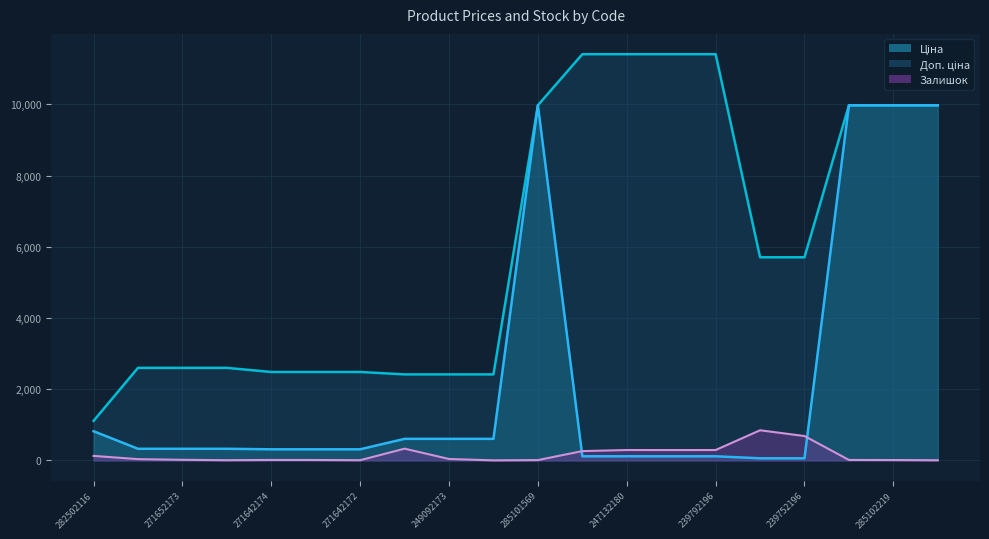

True or false: Залишок and Доп. ціна cross at least once.

False